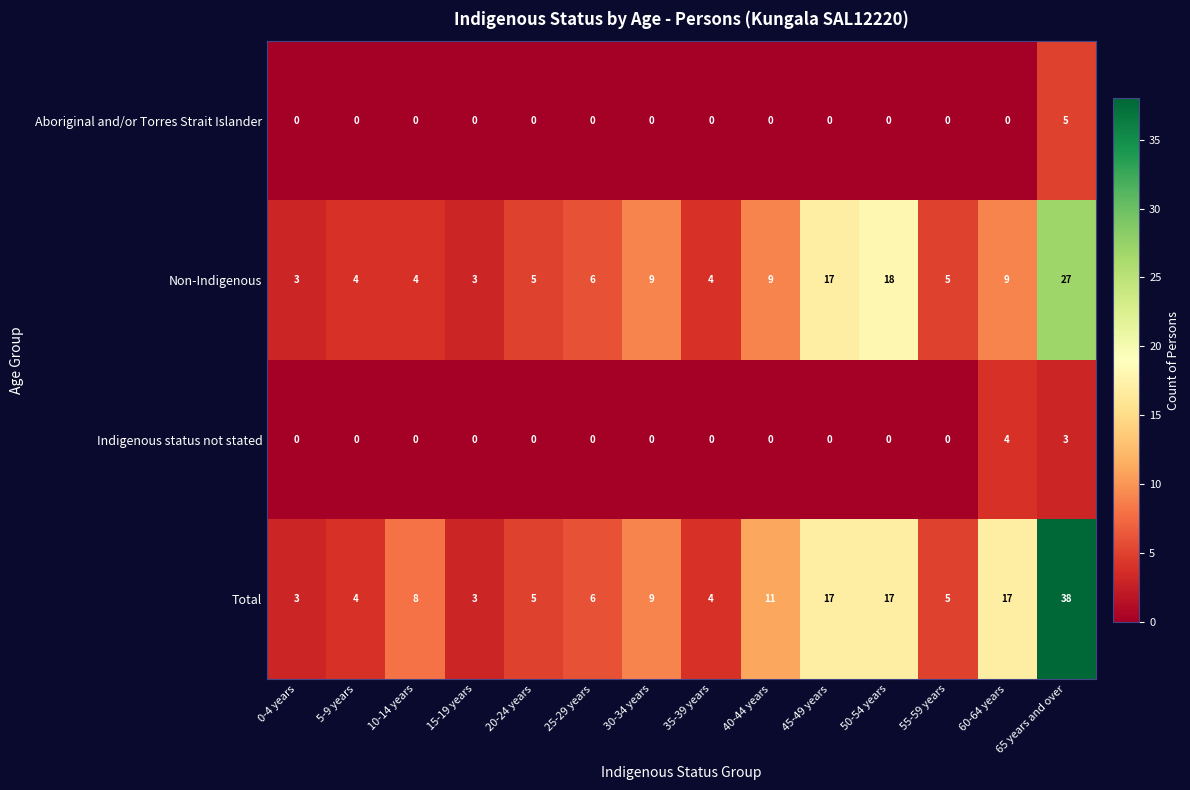

What is the highest value of the Aboriginal and/or Torres Strait Islander series?

5